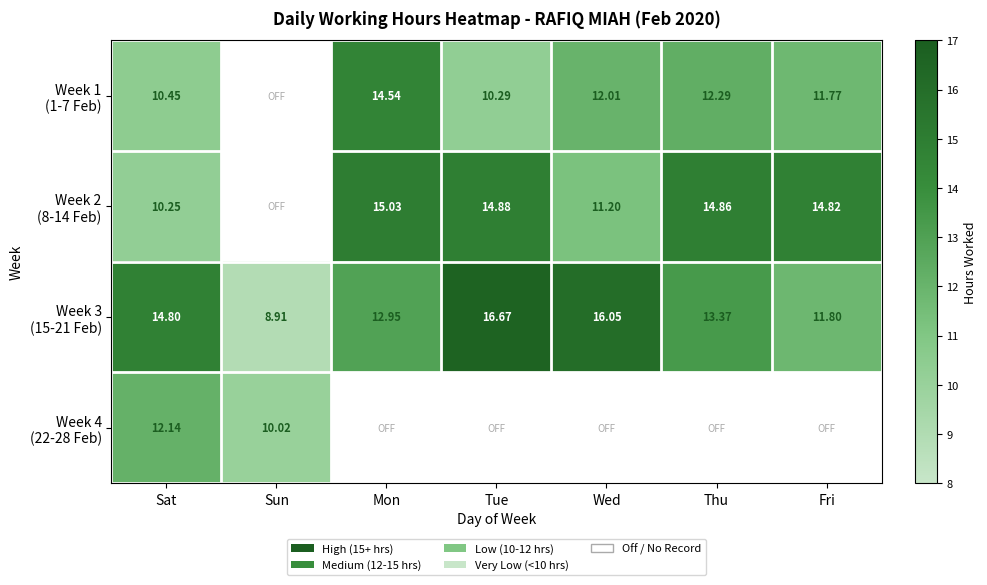

Which category has the highest value across all series?

Tue